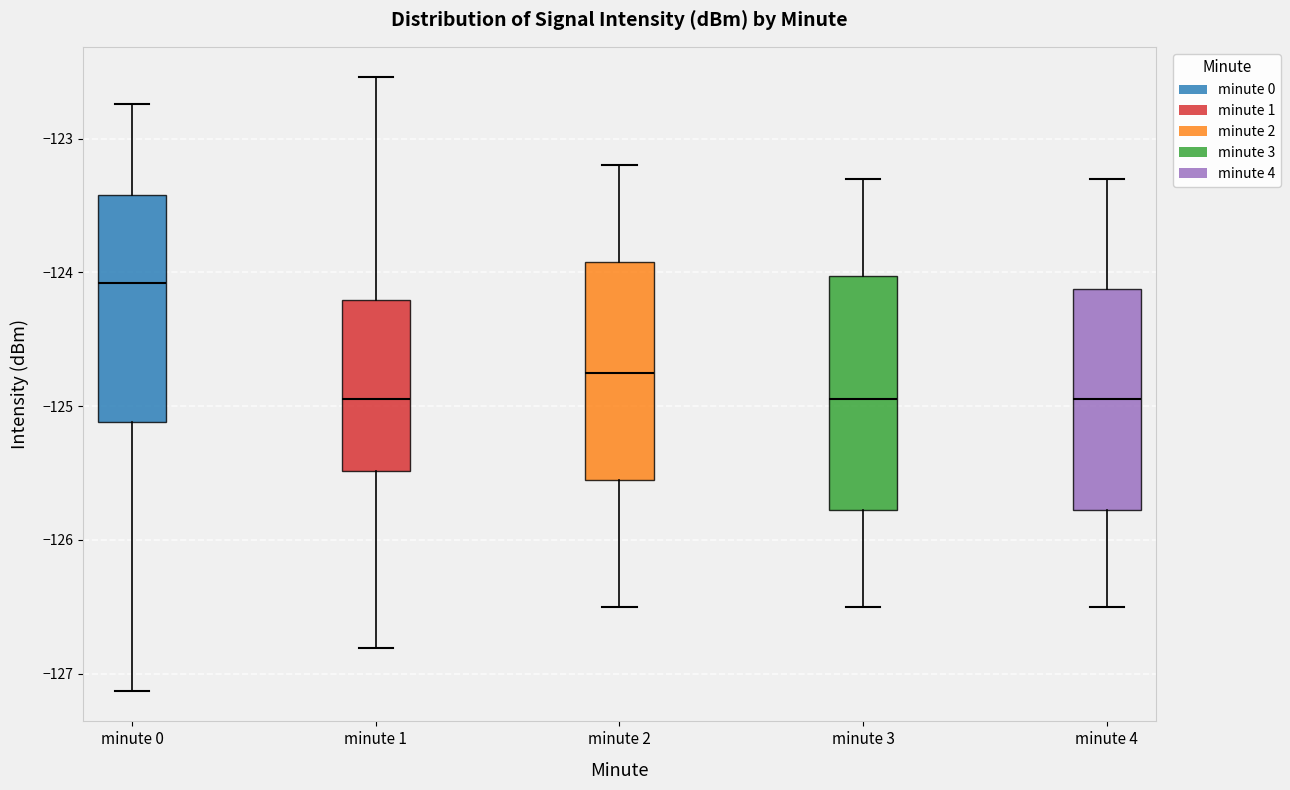

Reading left to right, read every box against the y-axis: the position of its median line, the range the box covers, and the ends of its whiskers. The values are not printed on the chart, so give them approximately, as read against the axis.

minute 0: median -124.1, box -125.1 to -123.4, whiskers -127.1 to -122.7
minute 1: median -124.9, box -125.5 to -124.2, whiskers -126.8 to -122.5
minute 2: median -124.7, box -125.5 to -123.9, whiskers -126.5 to -123.2
minute 3: median -124.9, box -125.8 to -124.0, whiskers -126.5 to -123.3
minute 4: median -124.9, box -125.8 to -124.1, whiskers -126.5 to -123.3